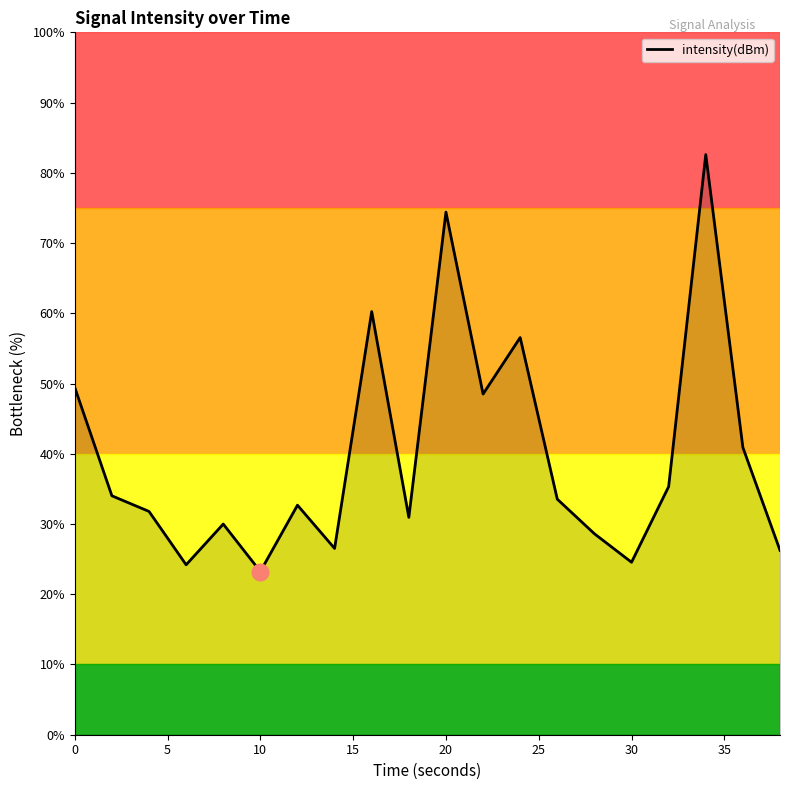

What is the maximum value shown in the chart?

82.6